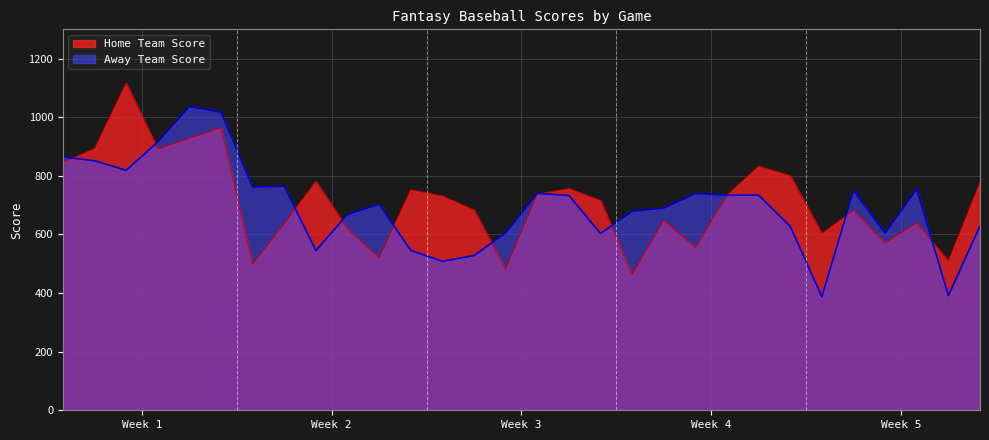

What is the label of the 7th point from the left?

6